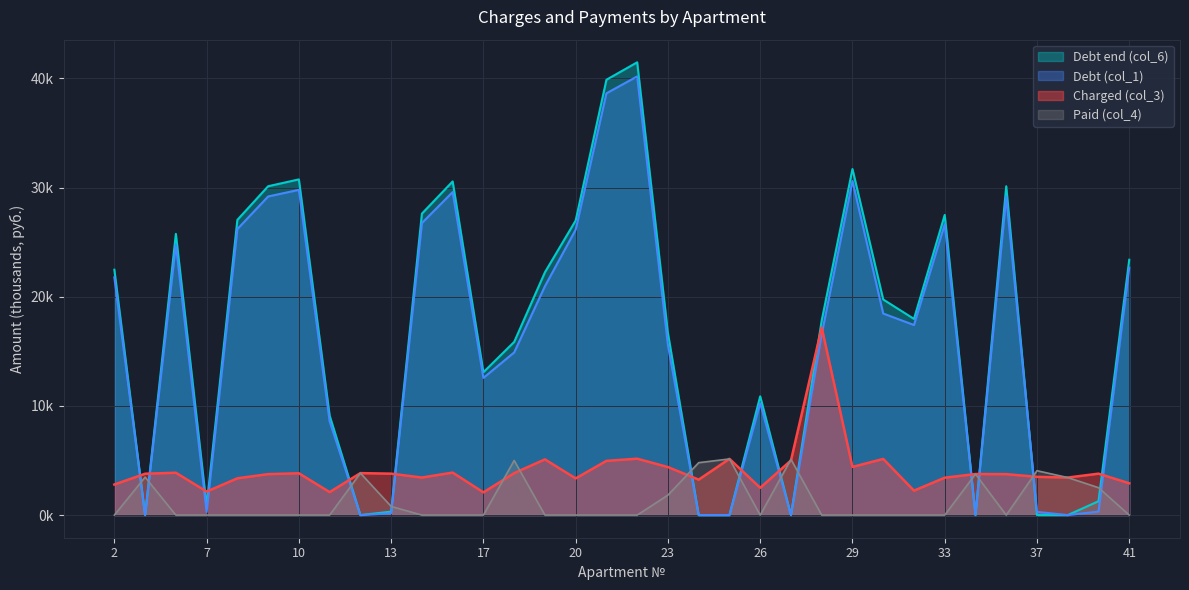

What is the difference between the Debt end (col_6) values at 31 and 17?

4.9